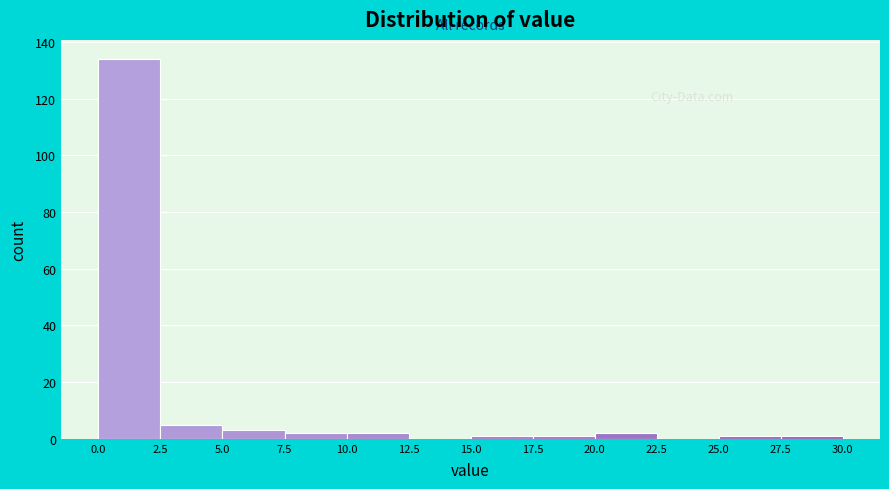

Over which range of the x-axis is the bar tallest?

0.0 to 2.5